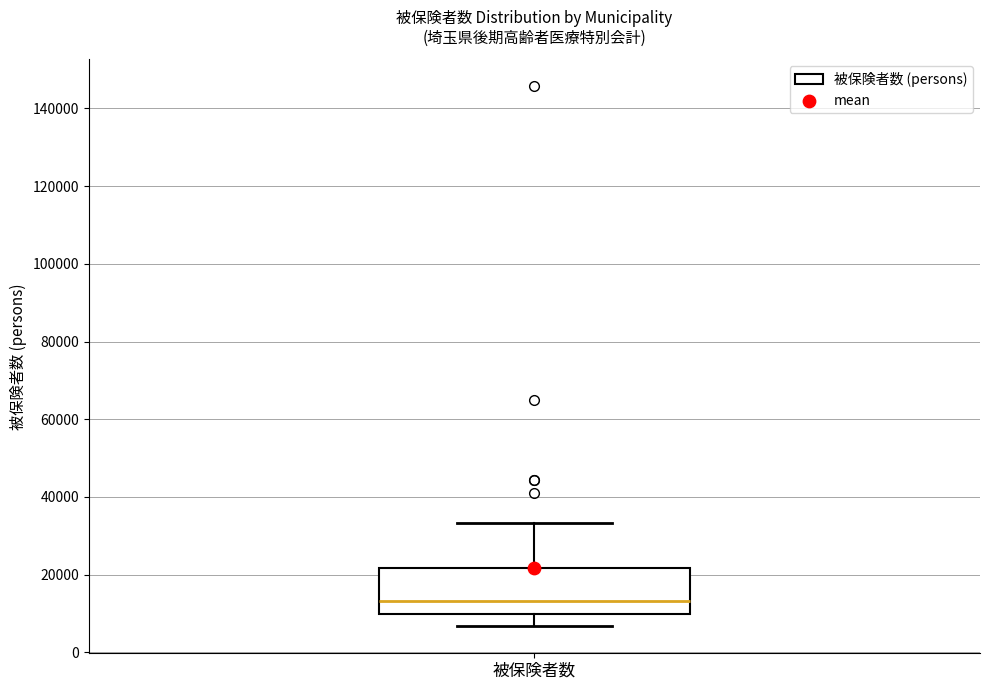

Read this box plot against the y-axis: the position of the median line, the range covered by the box, and the ends of both whiskers. The values are not printed on the chart, so give them approximately, as read against the axis.

median 14000, box 10000 to 22000, whiskers 6000 to 34000